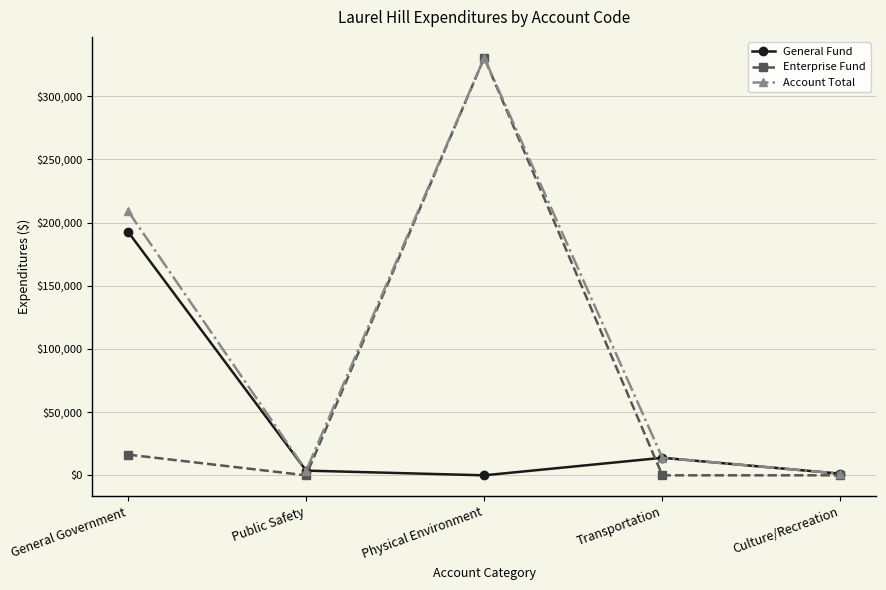

Is the value of Account Total at Physical Environment greater than the value of Enterprise Fund at Culture/Recreation?

Yes